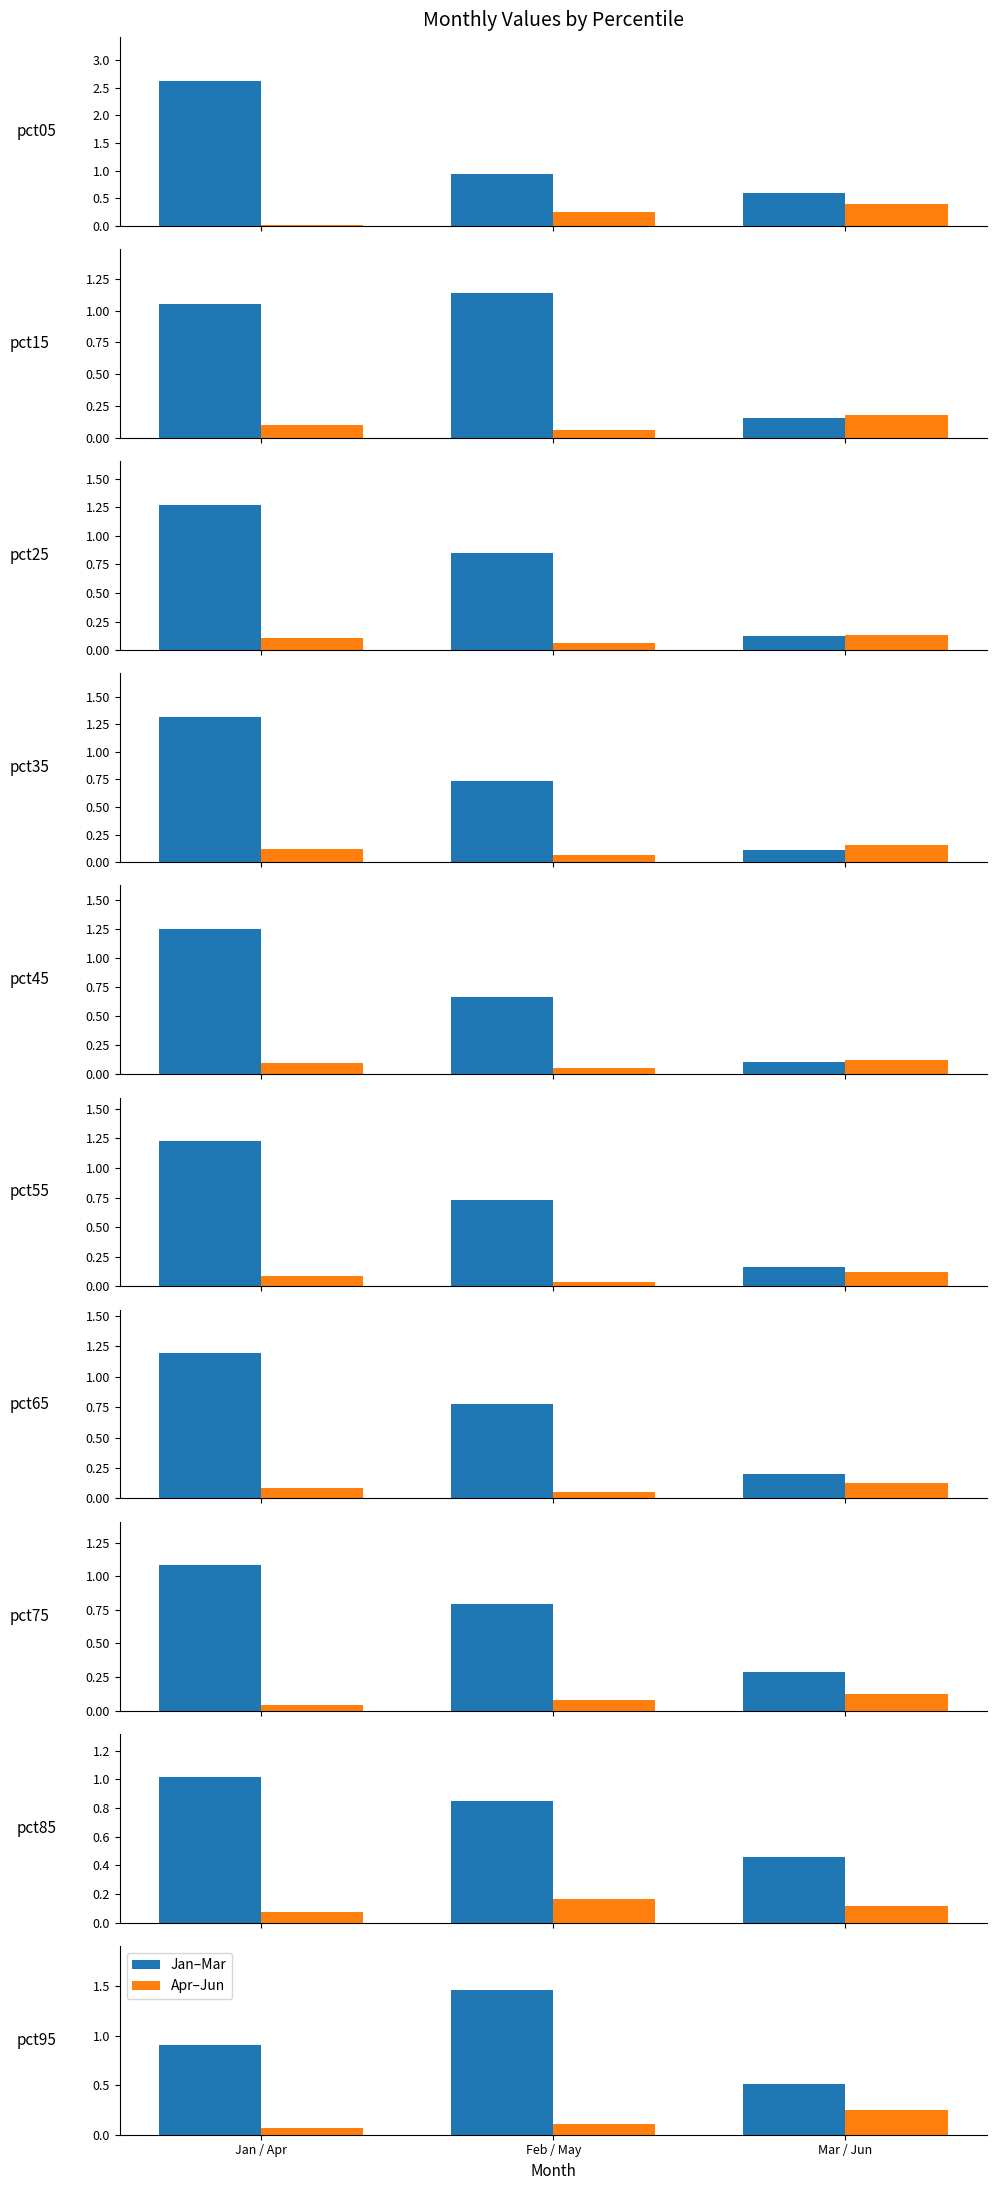

What are all the series names shown in the legend?

Jan–Mar, Apr–Jun